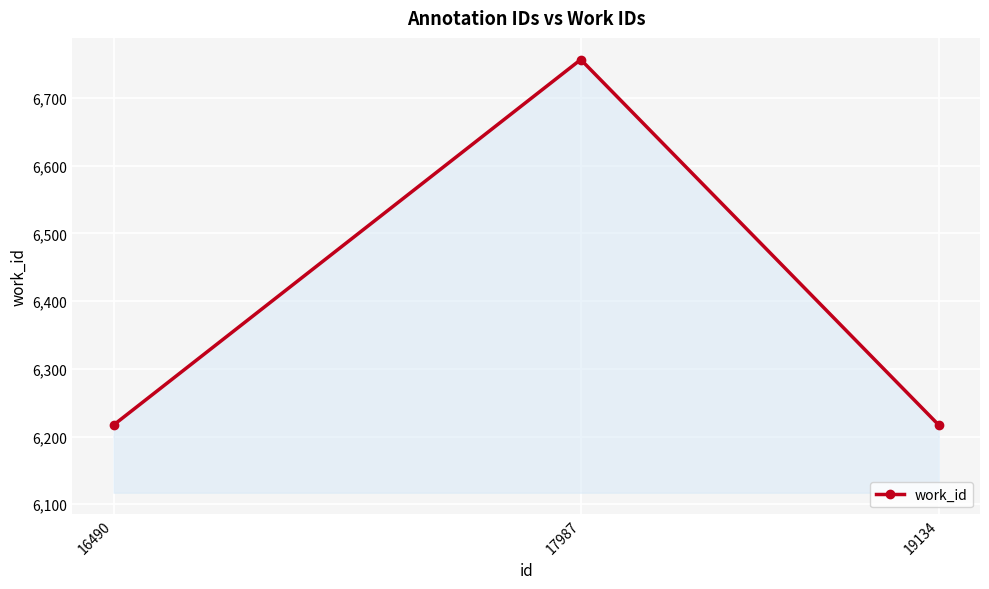

The chart shows a value of 8832 at 16490. True or false?

False